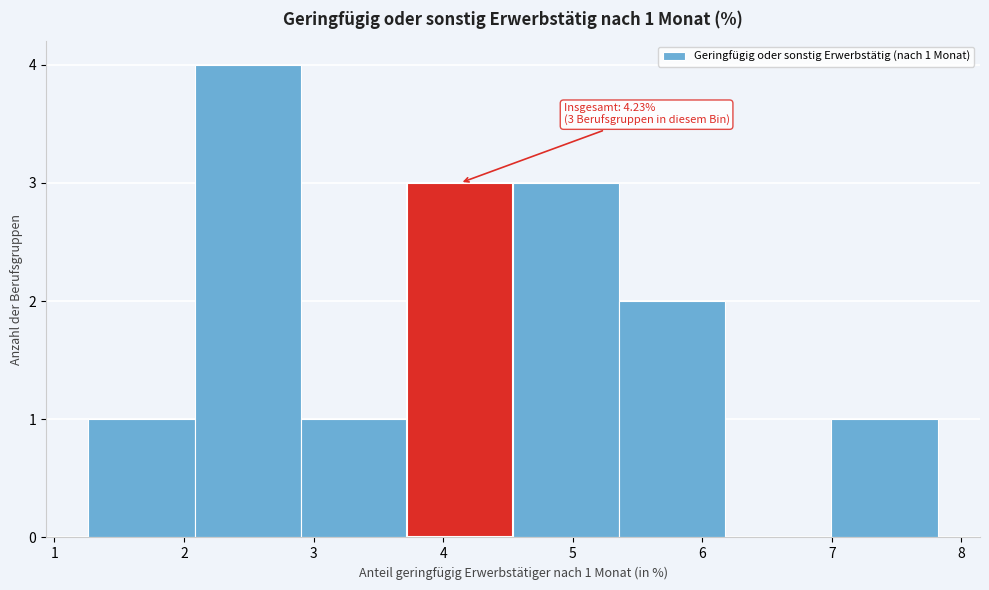

Over which range of the x-axis is the bar tallest?

2.1 to 2.9